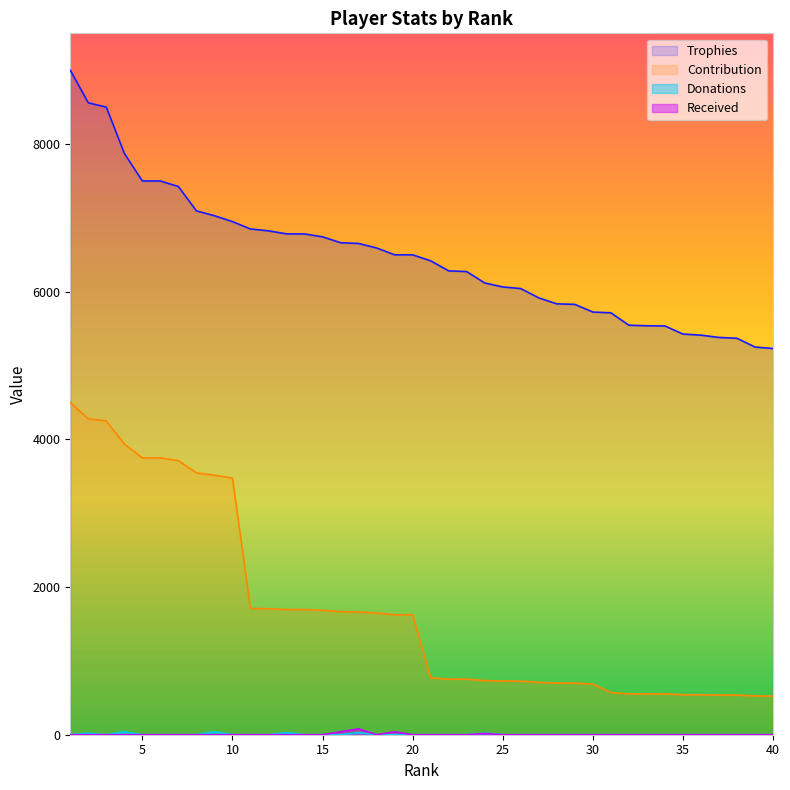

True or false: Donations and Received intersect in this chart.

False